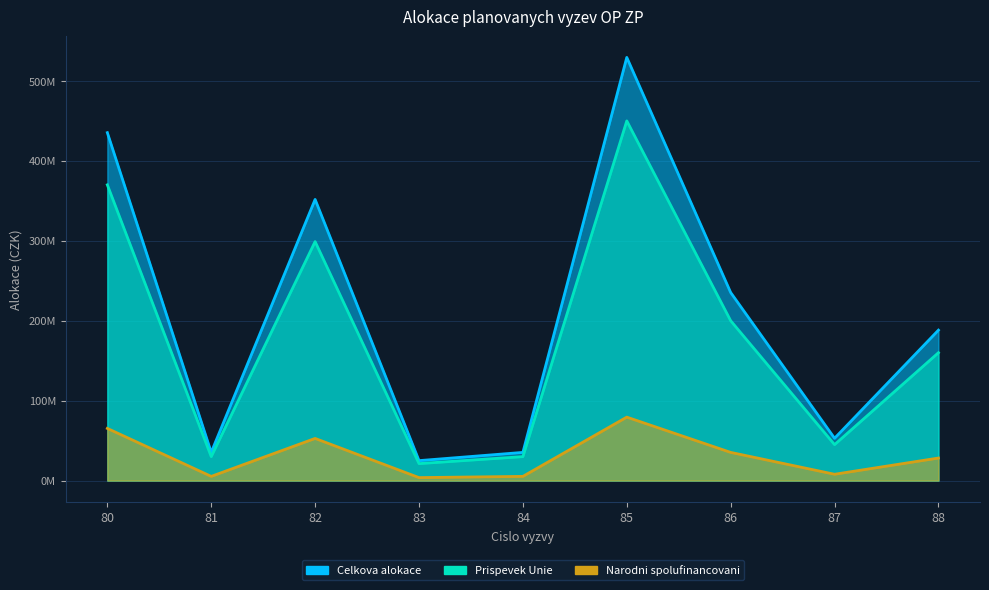

True or false: Prispevek Unie and Celkova alokace intersect in this chart.

False